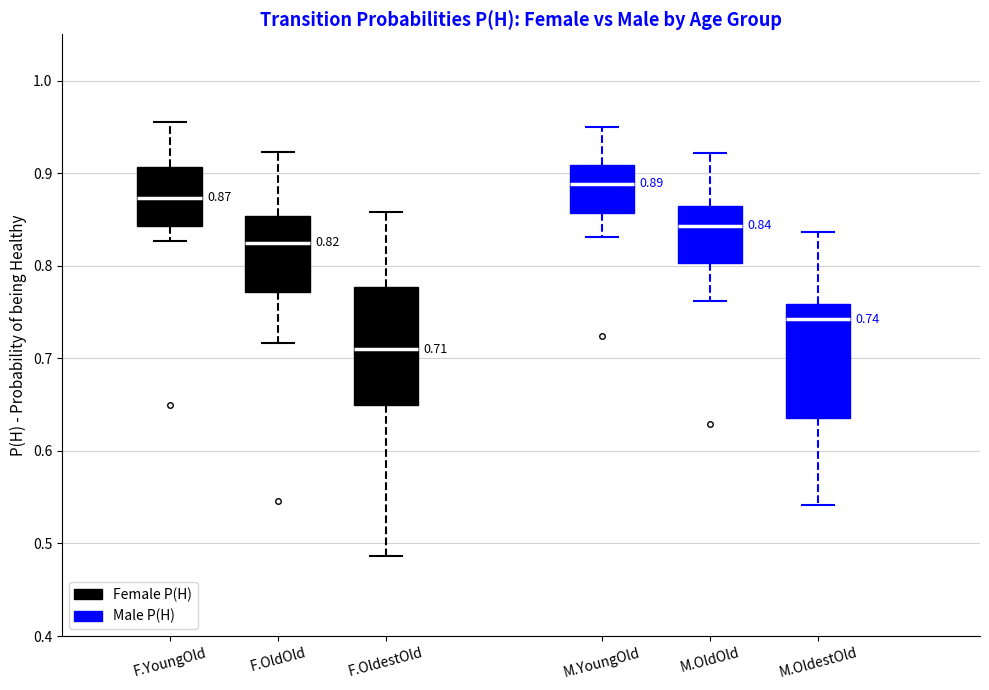

Which box's median line is the highest?

M.YoungOld